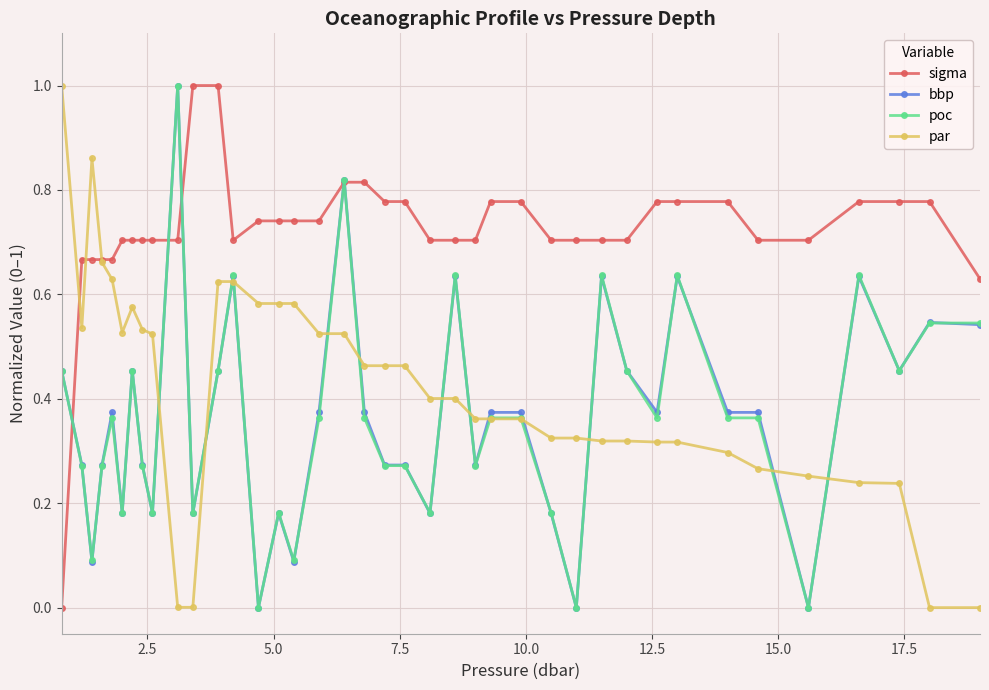

Which series has the largest total across all categories?

sigma